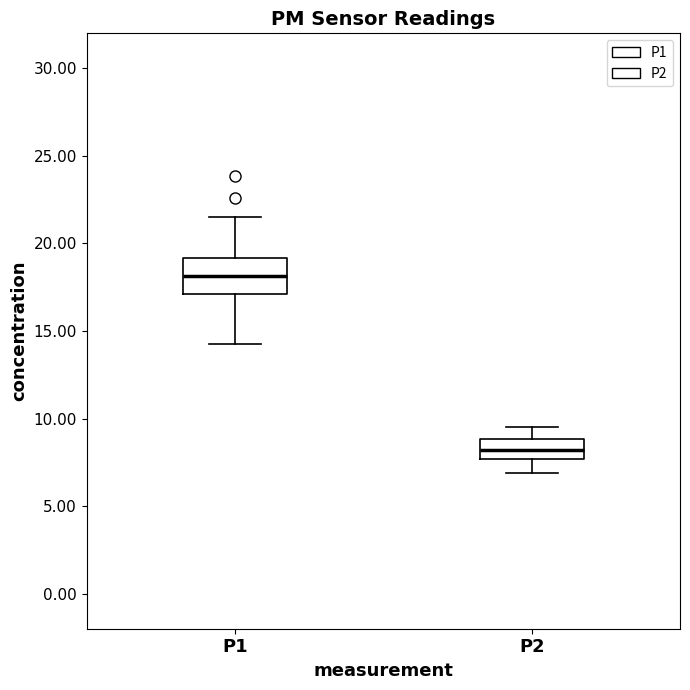

Which box's median line is the lowest?

P2